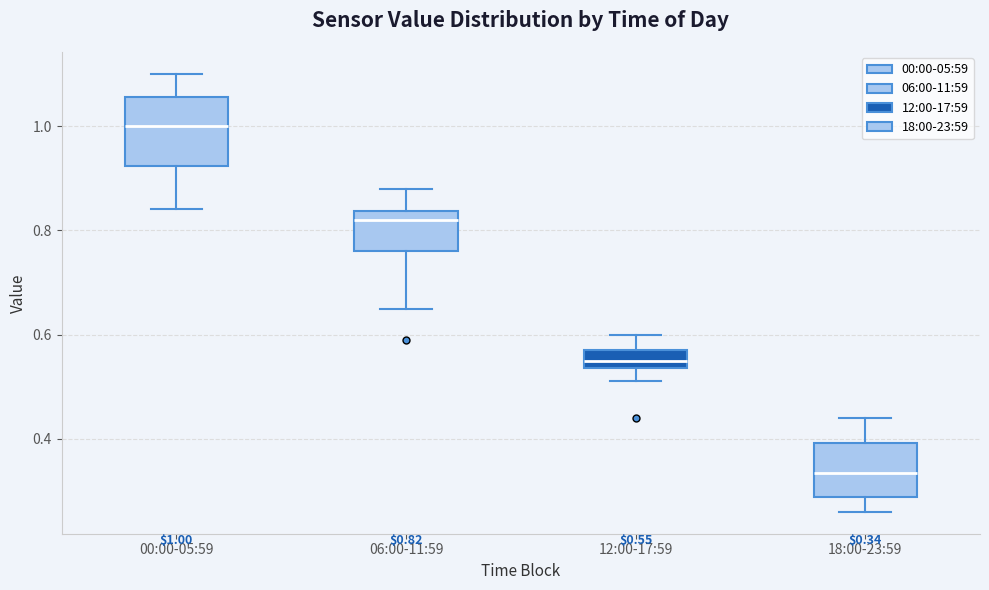

Comparing the boxes themselves (not the whiskers), which one is the tallest?

00:00-05:59